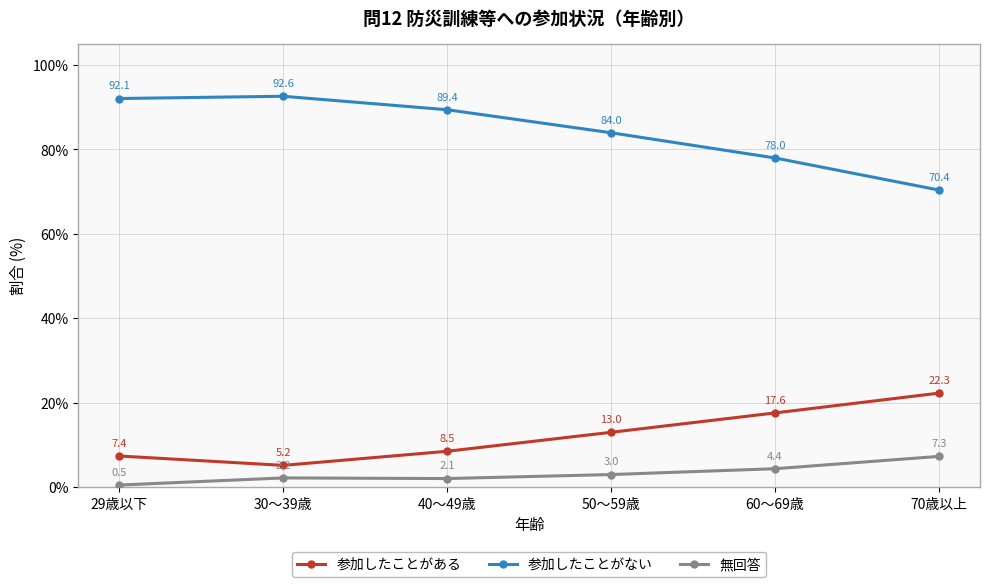

What is the average value of the 無回答 series?

3.3